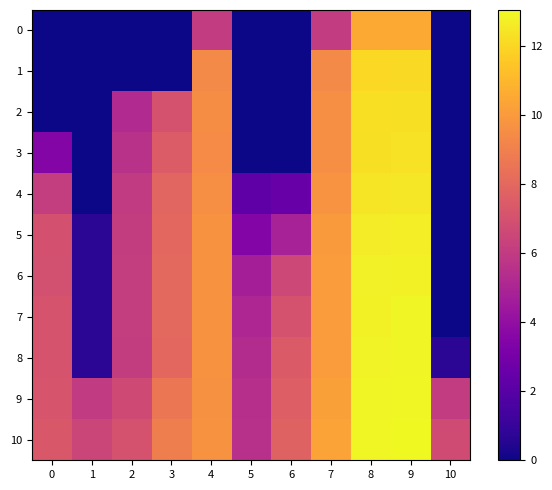

List the series in order of their peak value, highest first.

10, 9, 8, 7, 6, 5, 4, 3, 2, 1, 0